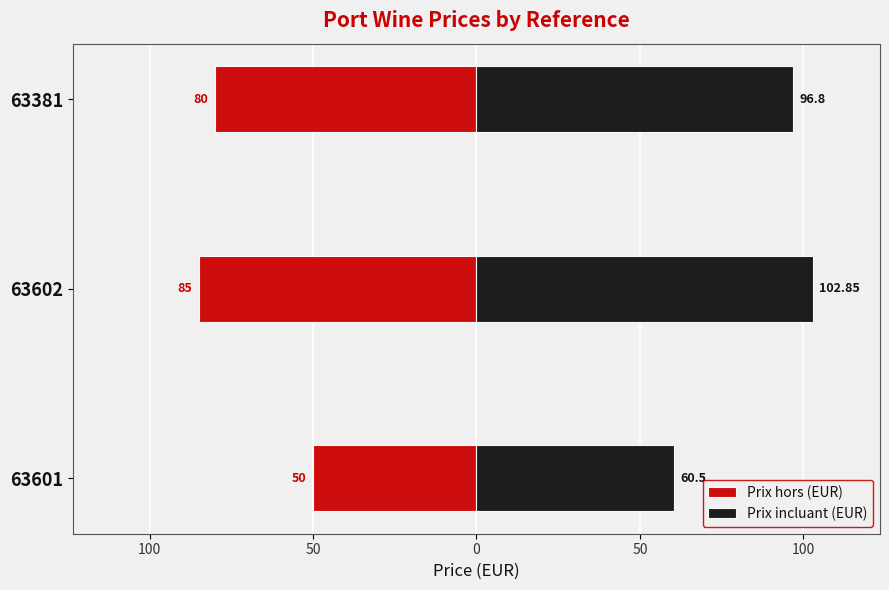

Reading left to right, transcribe all the data shown in this chart.

Prix hors (EUR): -50.0	-85.0	-80.0
Prix incluant (EUR): 60.5	102.8	96.8